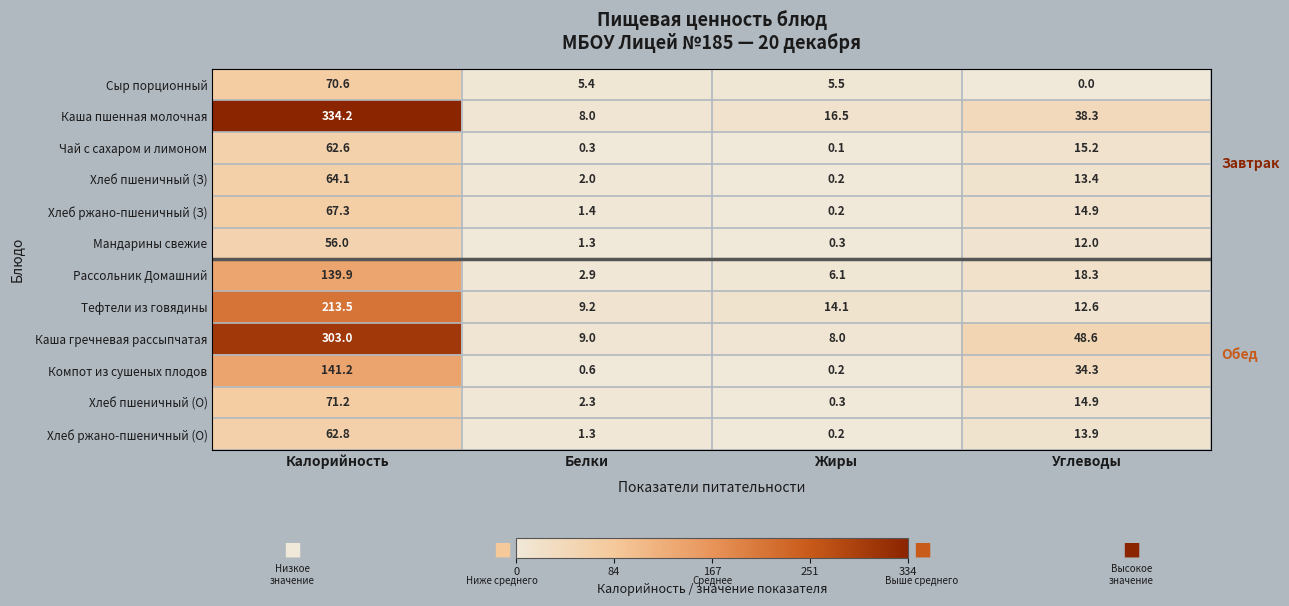

What is the difference between the second highest and second lowest values in the Каша пшенная молочная series?

21.8